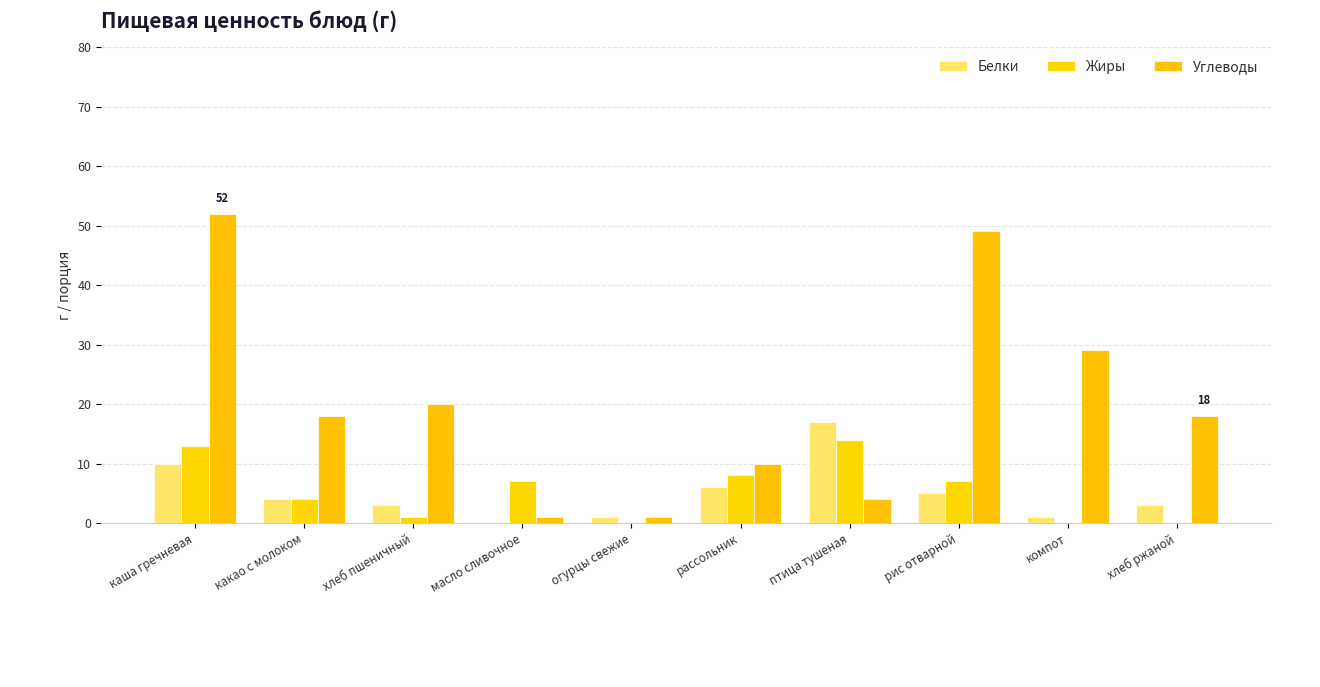

How many data points does each series have?

10